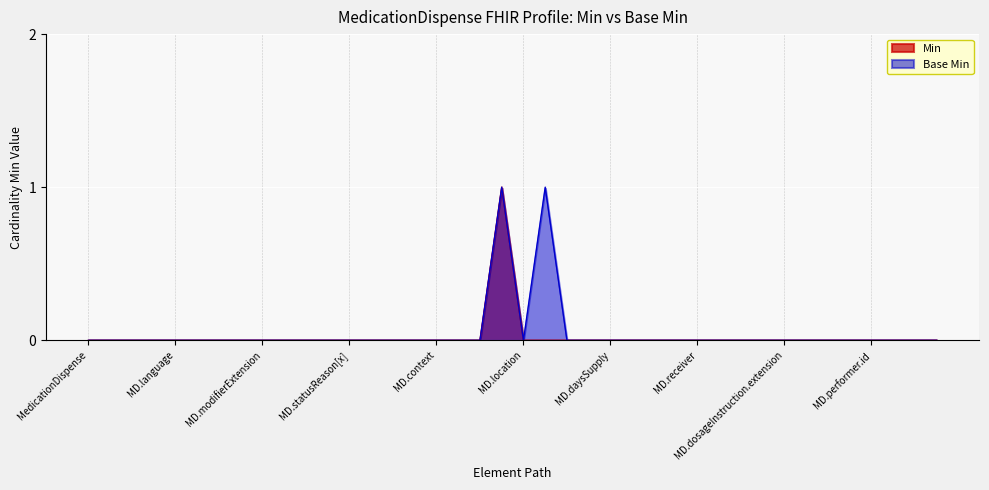

In Base Min, how many points are higher than both neighbors (excluding endpoints)?

2